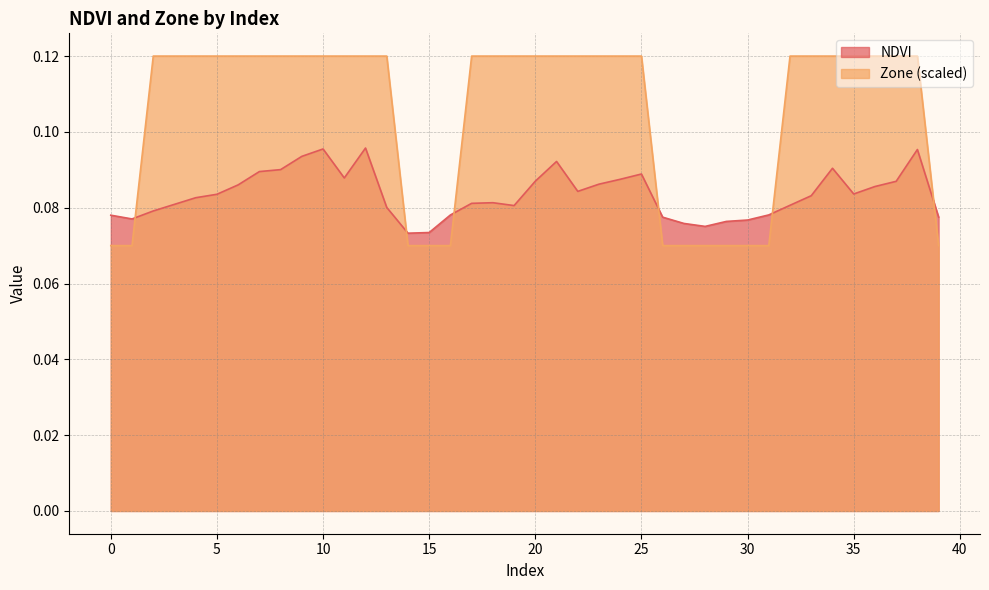

Which series has the largest total across all categories?

Zone (scaled)